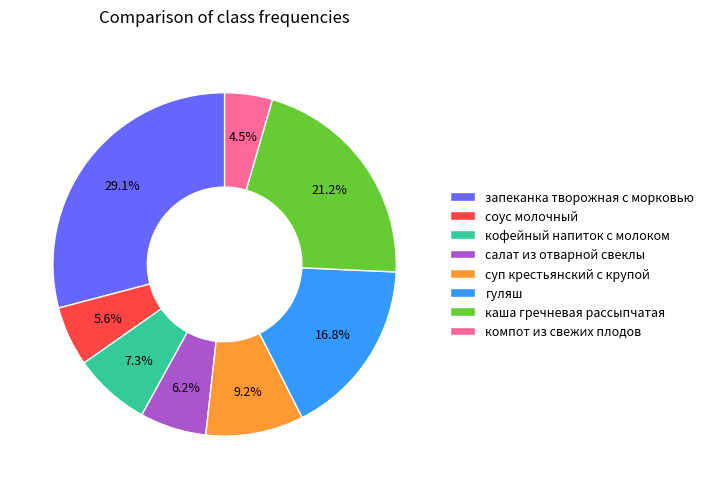

Between кофейный напиток с молоком and салат из отварной свеклы, which is larger?

кофейный напиток с молоком